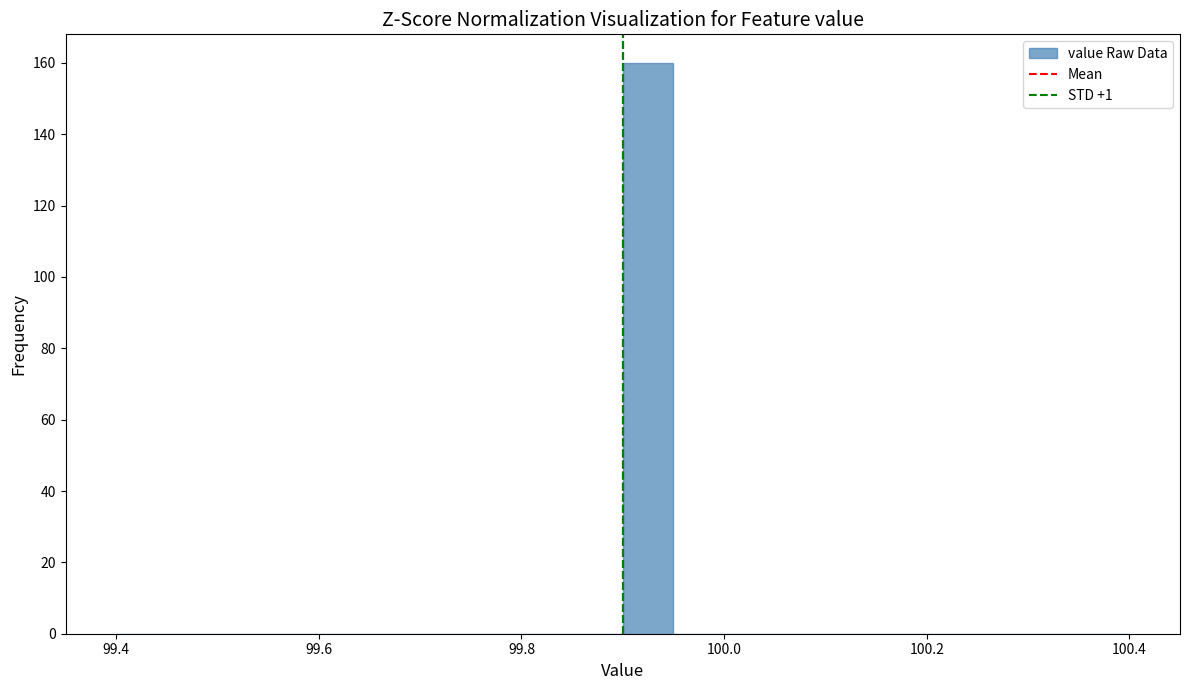

Around what value on the x-axis is the tallest bar? Give the approximate position of its centre, as read against the axis.

99.92